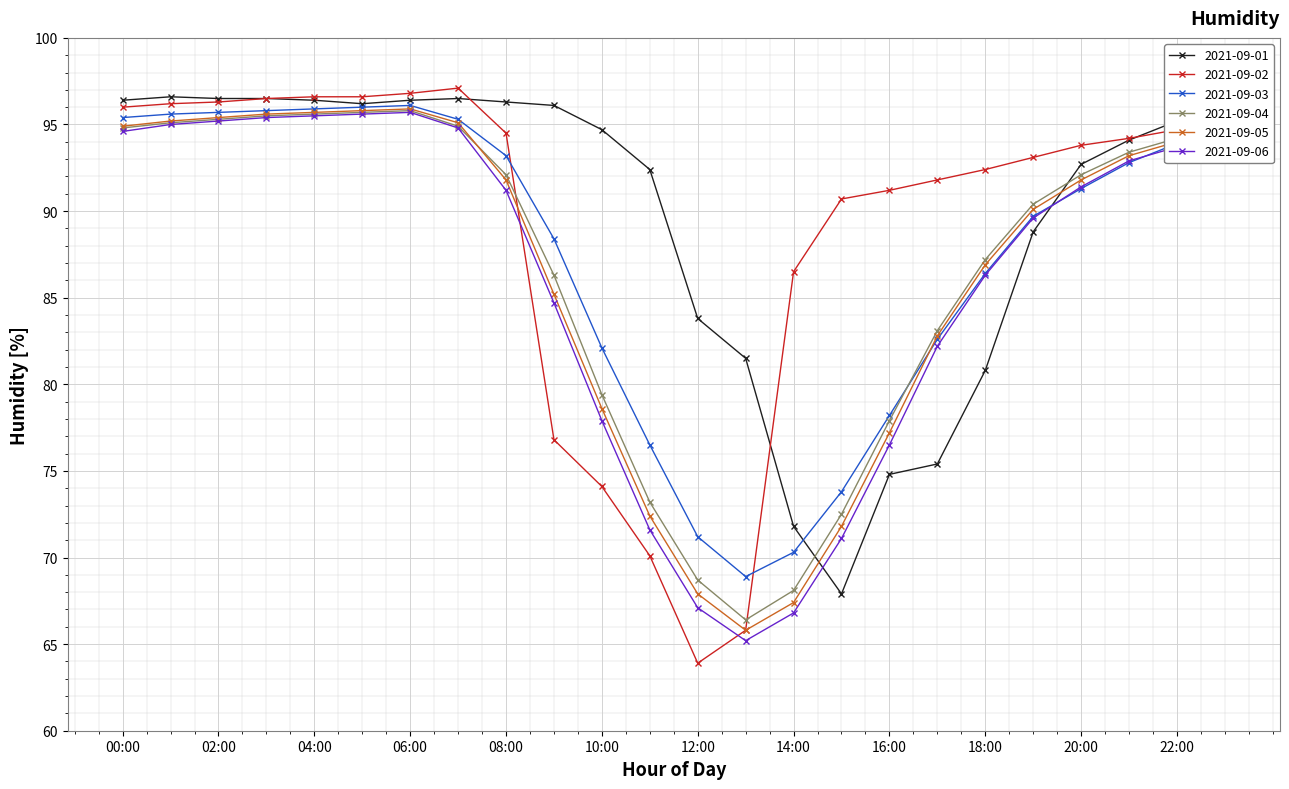

At how many categories does at least one series exceed 79?

24